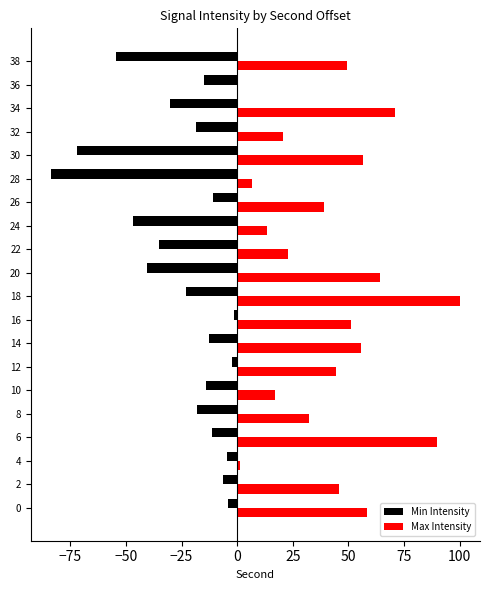

At which label does Max Intensity reach its peak?

18